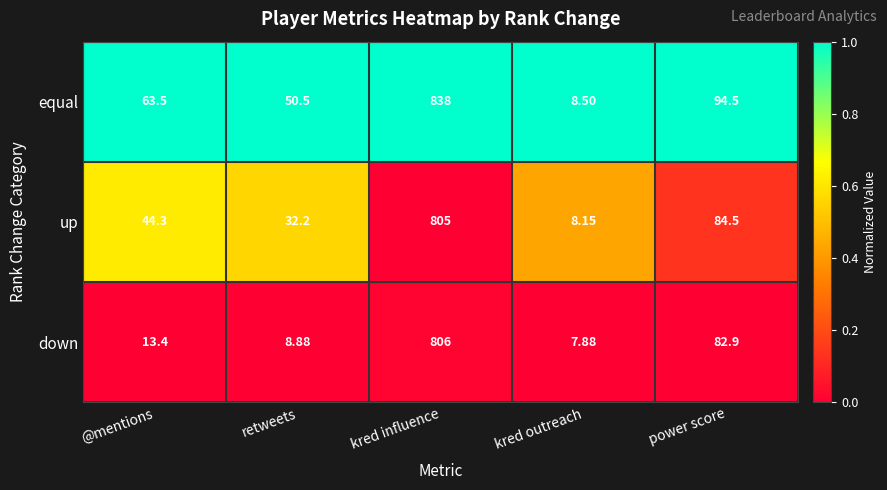

What is the difference between the highest and lowest values at power score?

11.6